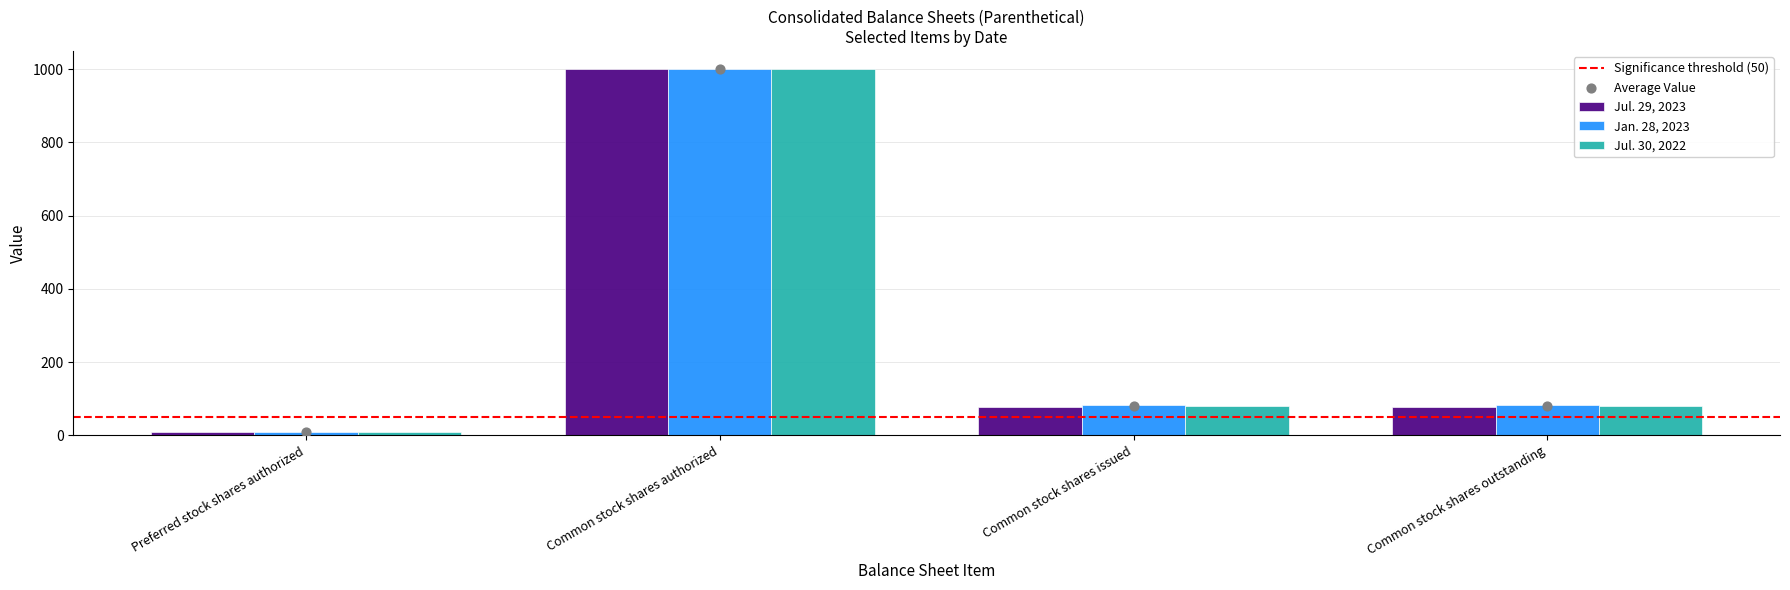

What are all the series names shown in the legend?

Jul. 29, 2023, Jan. 28, 2023, Jul. 30, 2022